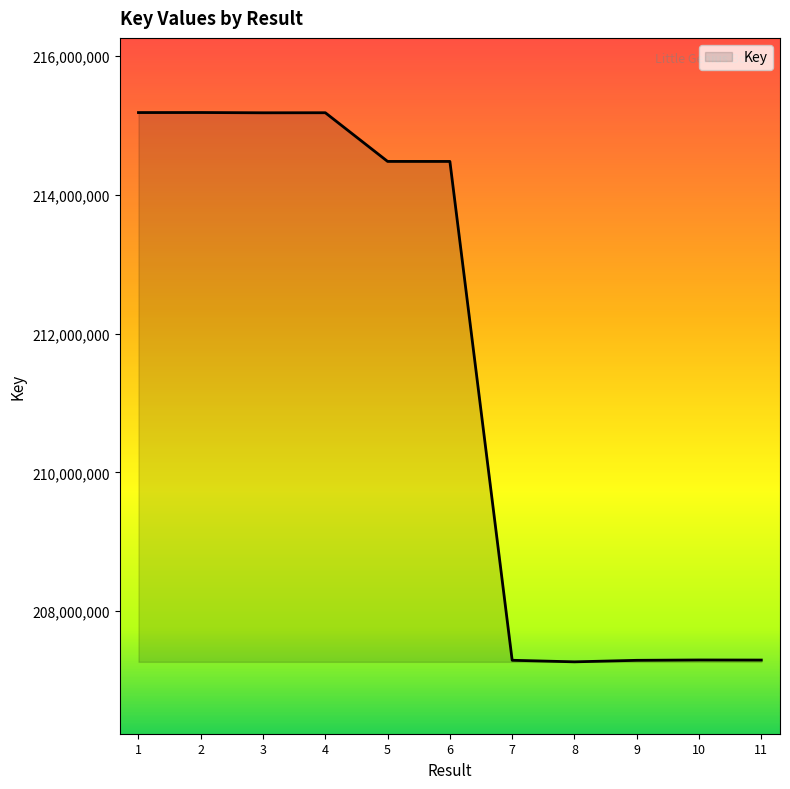

What is the difference between the values at 11 and 3?

7890342